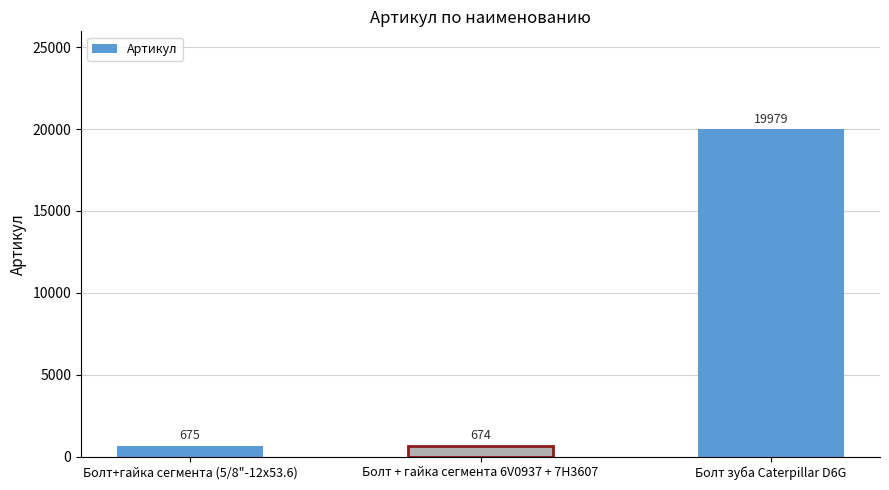

What is the sum of all values?

21328